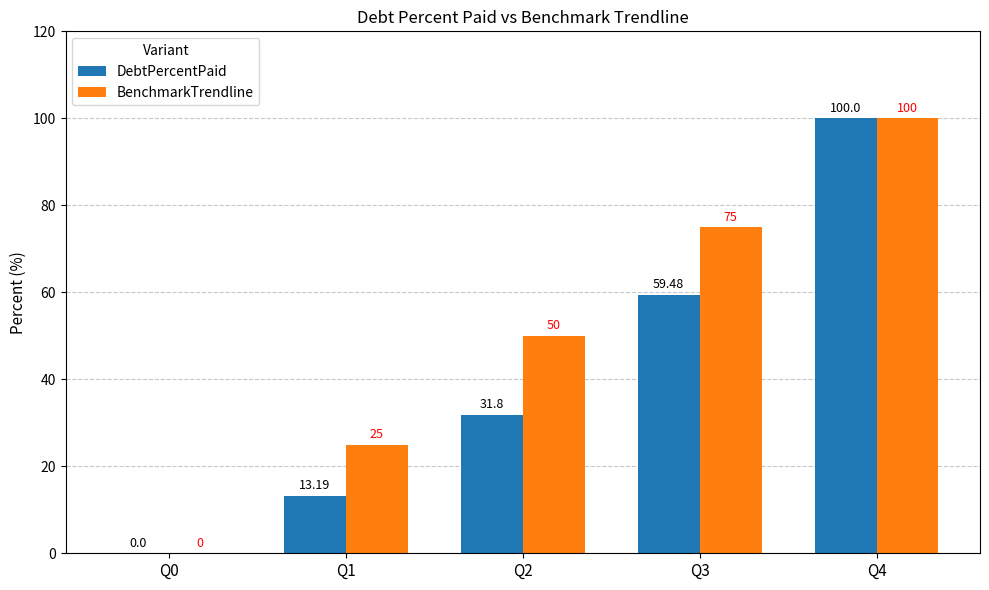

Which series changed the most between Q0 and Q3?

BenchmarkTrendline